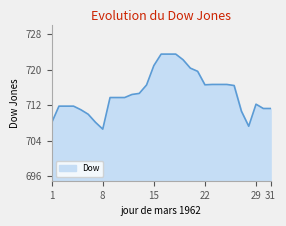

What is the difference between the maximum and minimum values?

16.9